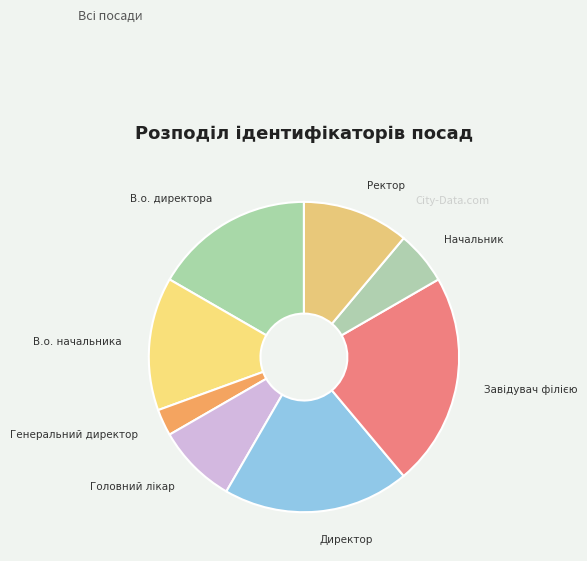

Is the sum of Директор and В.о. начальника greater than half?

No